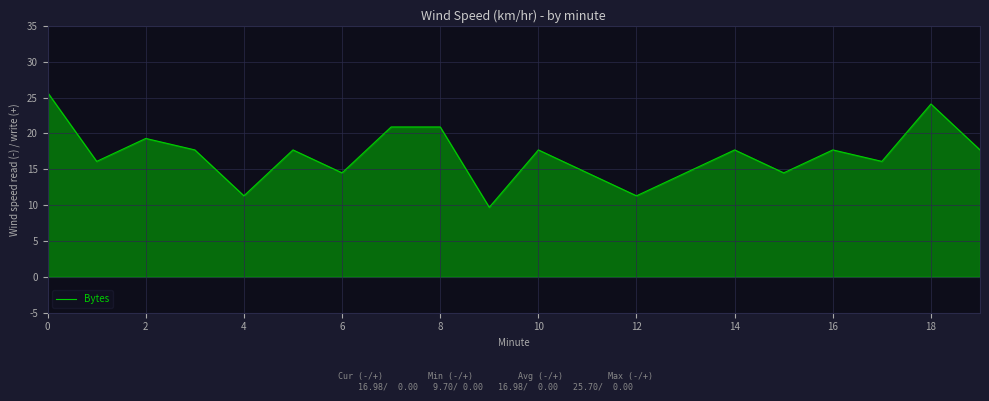

What is the average value?

17.0